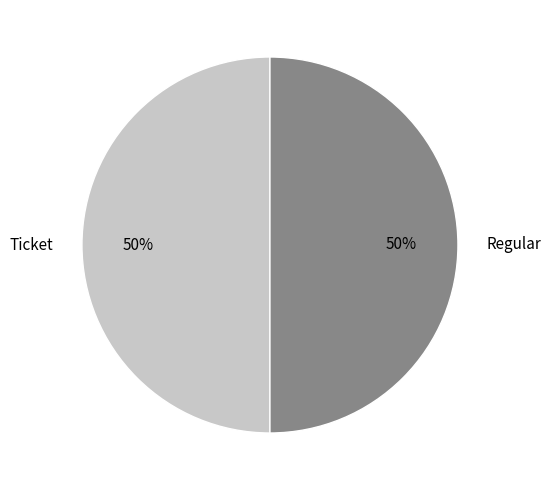

Is the sum of Ticket and Regular greater than half?

Yes